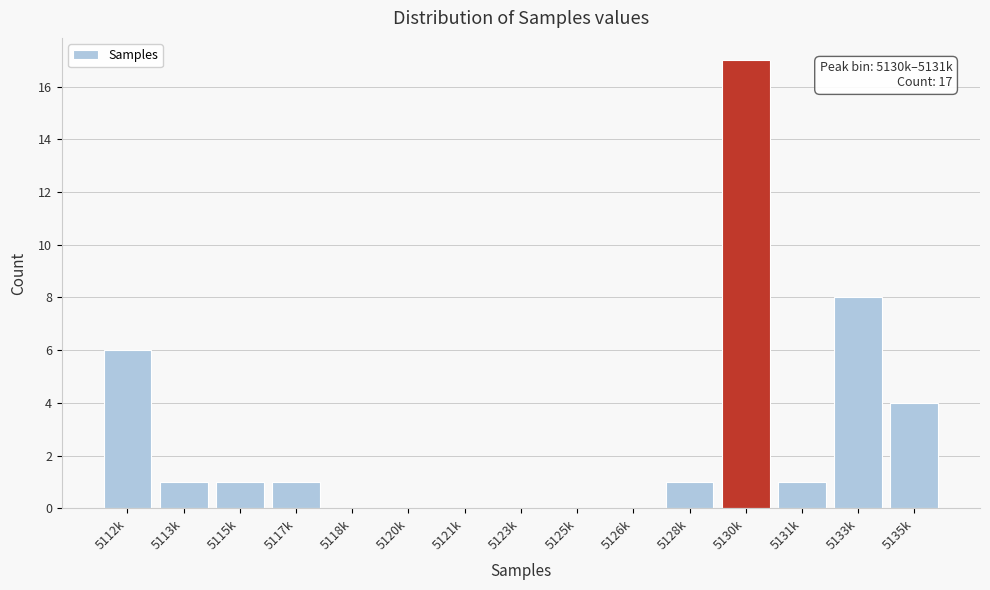

Reading left to right, list all the values displayed in this chart.

5112k=6	5113k=1	5115k=1	5117k=1	5118k=0	5120k=0	5121k=0	5123k=0	5125k=0	5126k=0	5128k=1	5130k=17	5131k=1	5133k=8	5135k=4